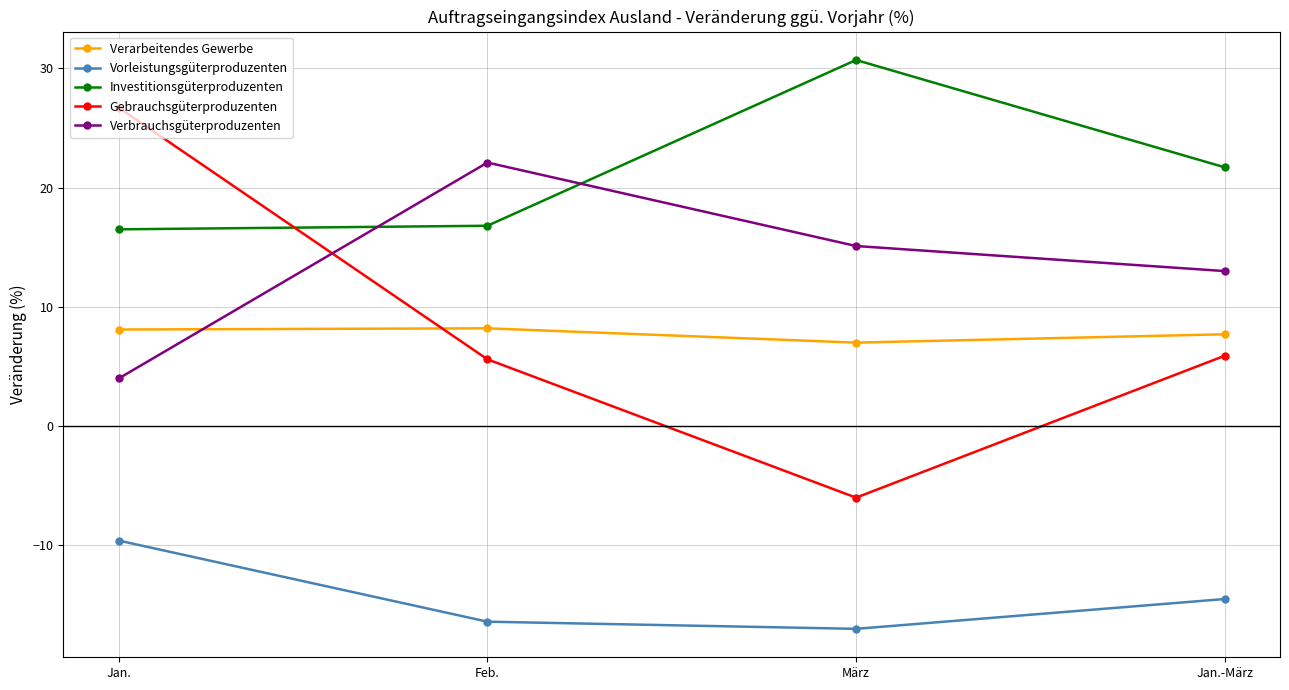

The Vorleistungsgüterproduzenten series shows -9.6 at Jan.. True or false?

True